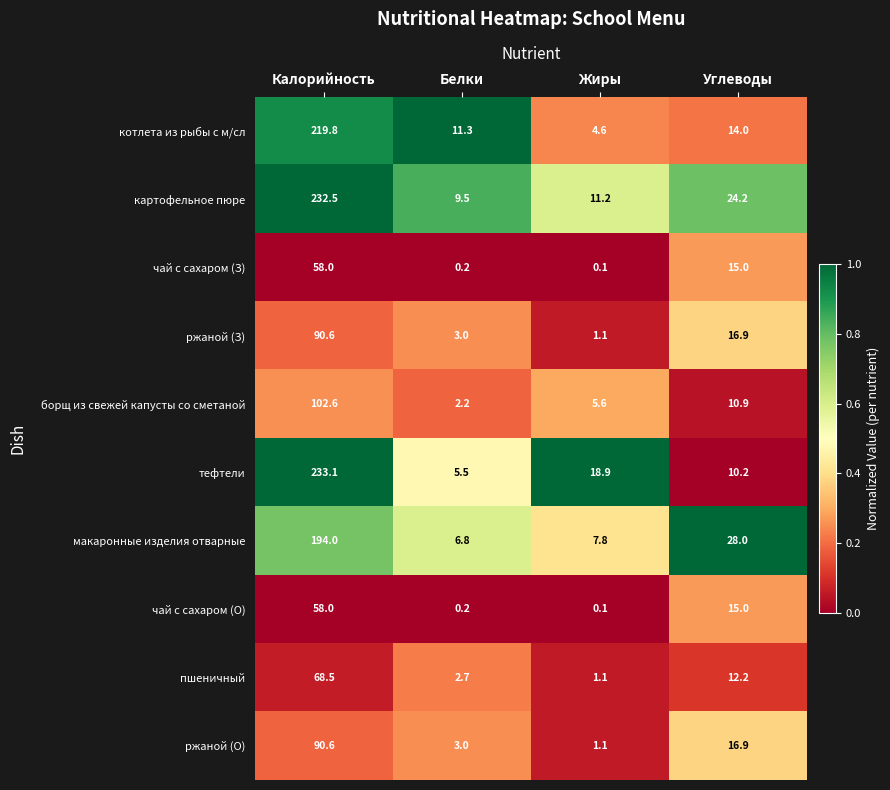

How many categories are shown in the chart?

4